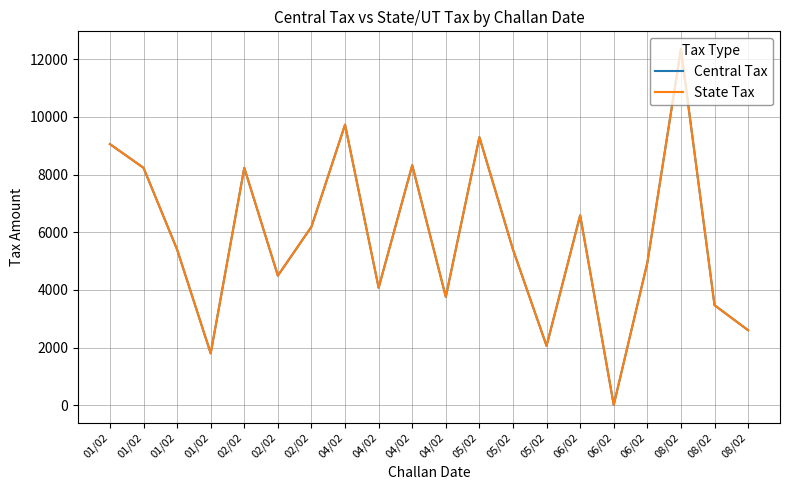

How many lines are shown in the chart?

2